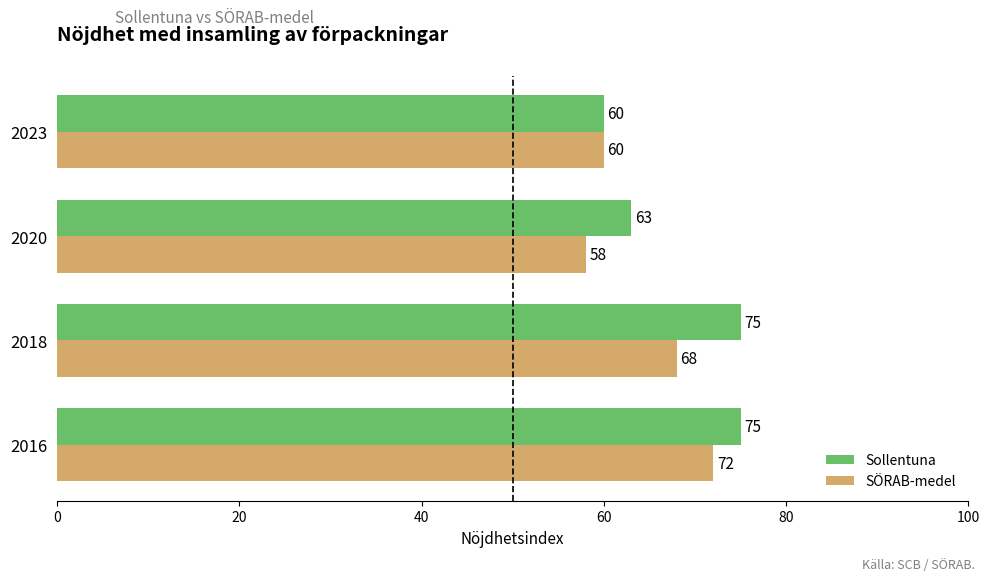

At which label does SÖRAB-medel reach its minimum?

2020